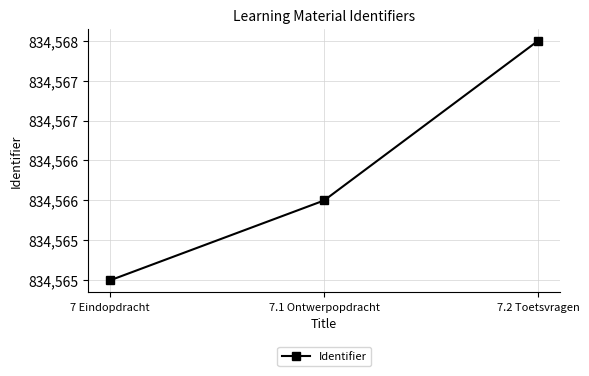

Is this an area chart (filled region under the line)?

No